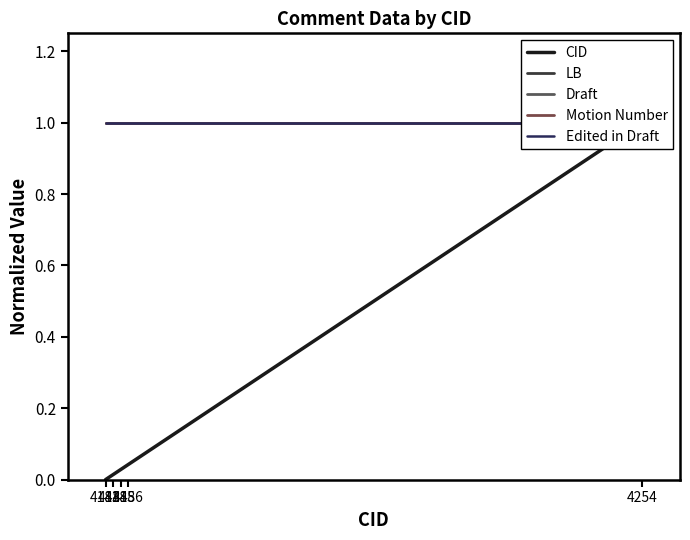

What is the value of the Motion Number point at the 1st from the left?

1.0